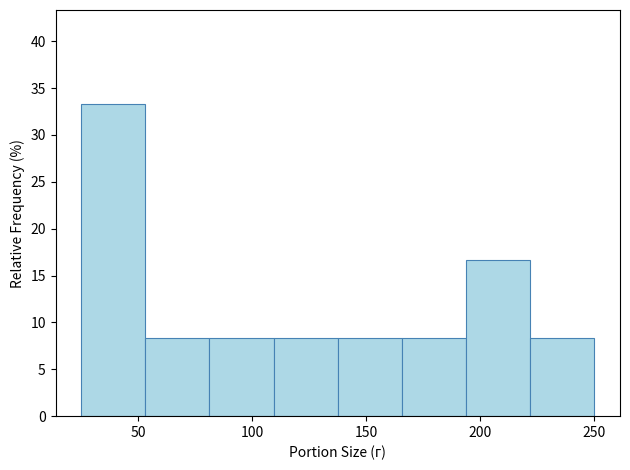

Over which range of the x-axis is the bar tallest?

25 to 55